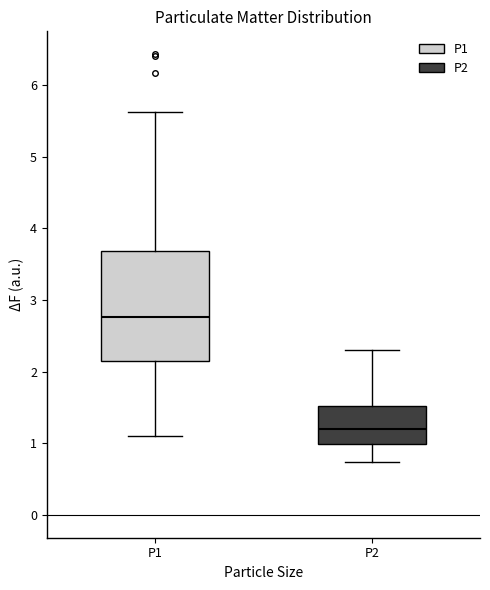

Where is the upper edge of the box for P1 on the y-axis? The values are not printed on the chart, so give them approximately, as read against the axis.

3.7